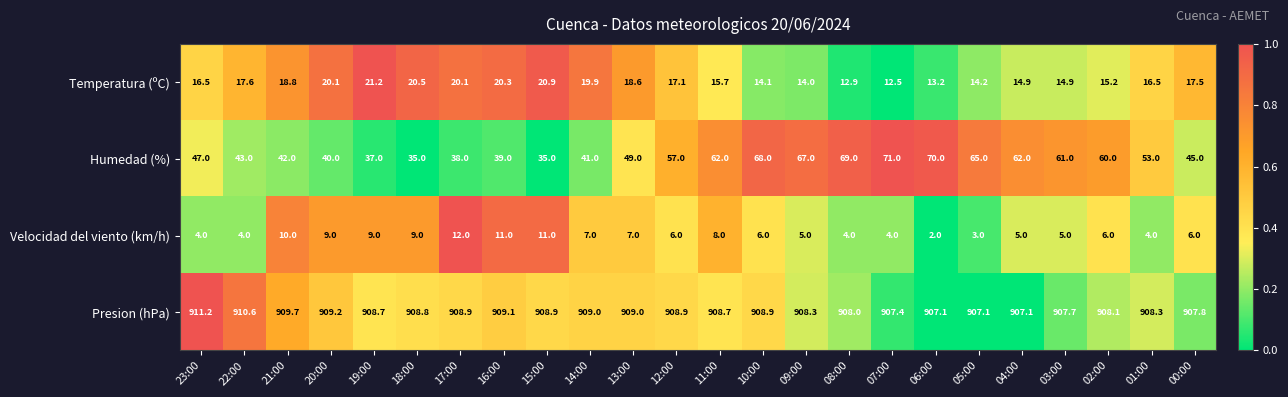

Count the number of categories in the chart.

24